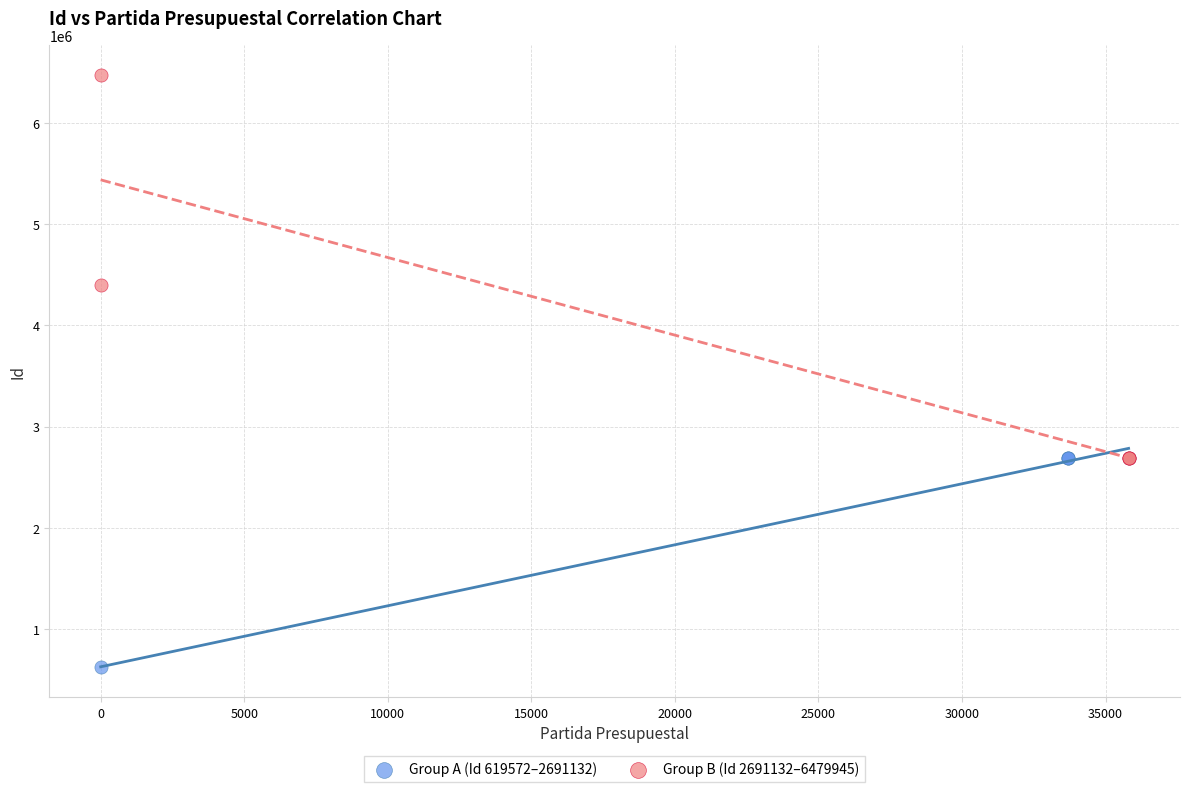

Which series reaches the minimum Y coordinate?

Group A (Id 619572–2691132)